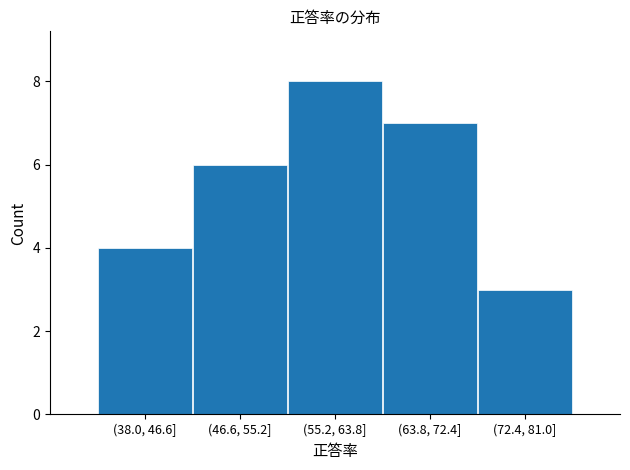

Reading left to right, list all the values displayed in this chart.

4	6	8	7	3